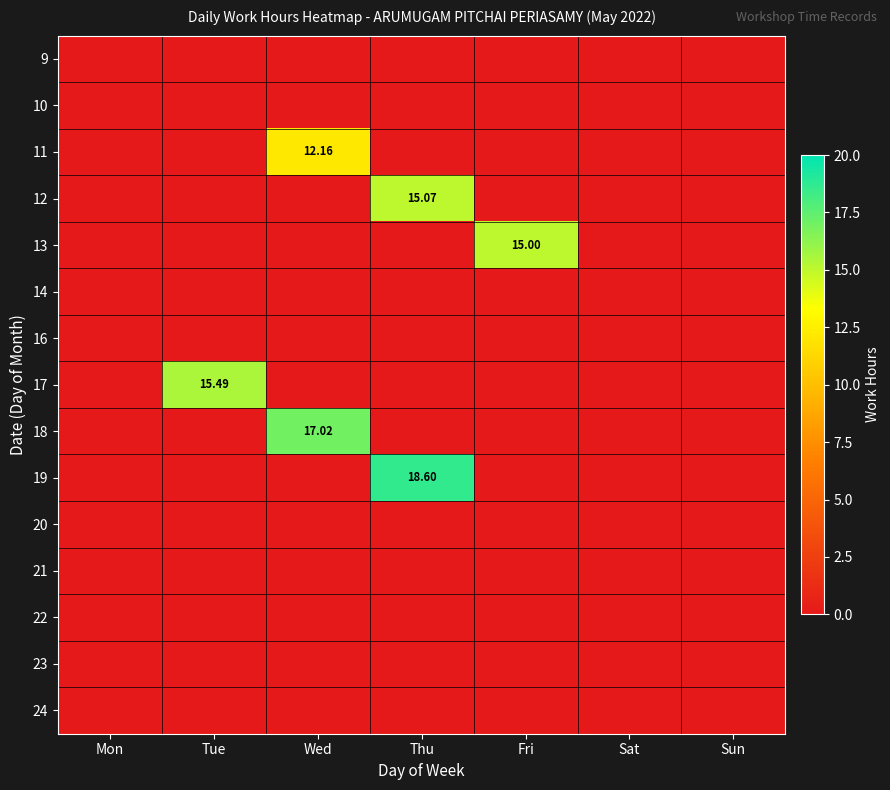

Between Tue and Wed, which series saw the biggest shift?

18